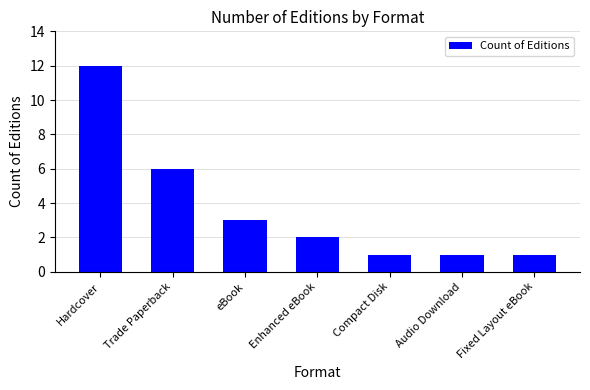

Are the bars grouped side by side (vs. stacked)?

No